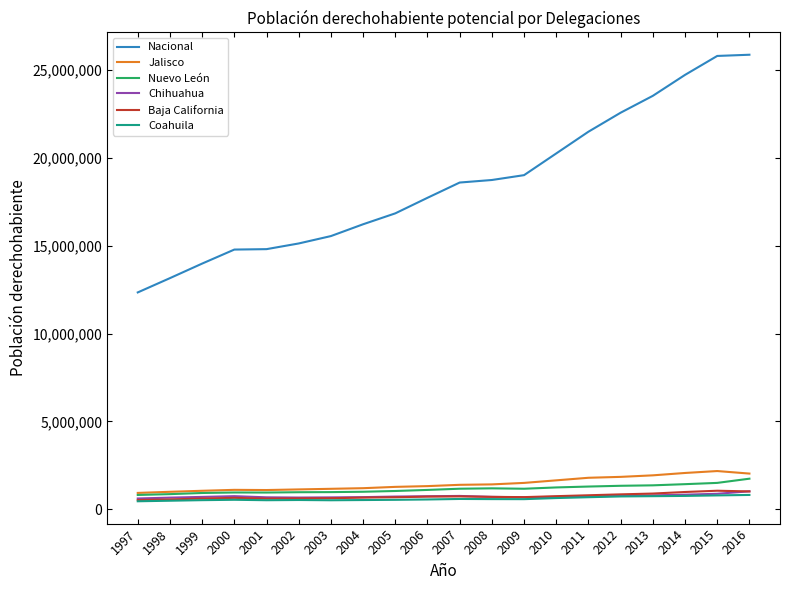

True or false: Nacional and Baja California intersect in this chart.

False